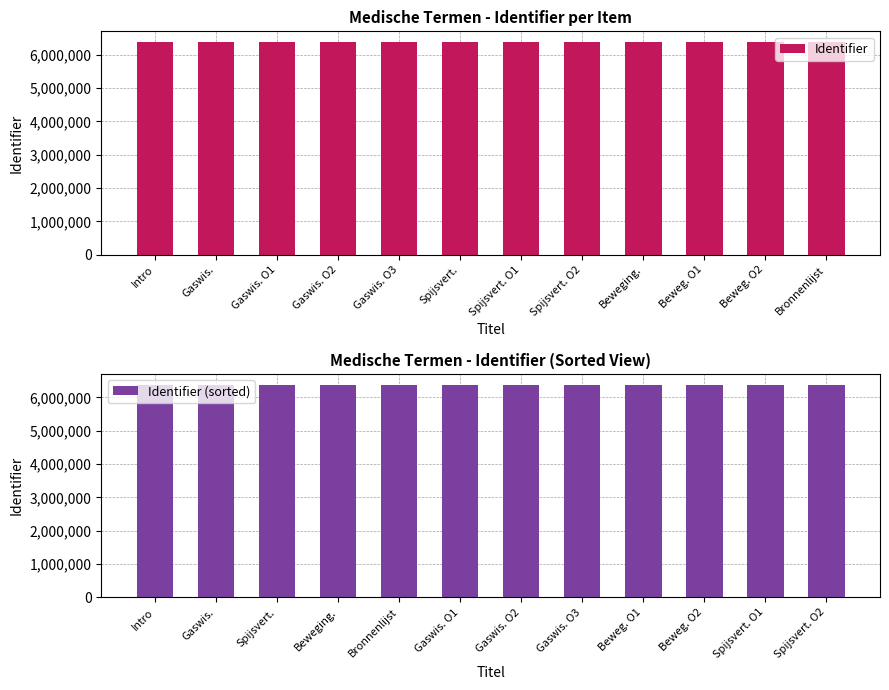

Where does the Identifier series first go above 6381314?

Gaswis. O3